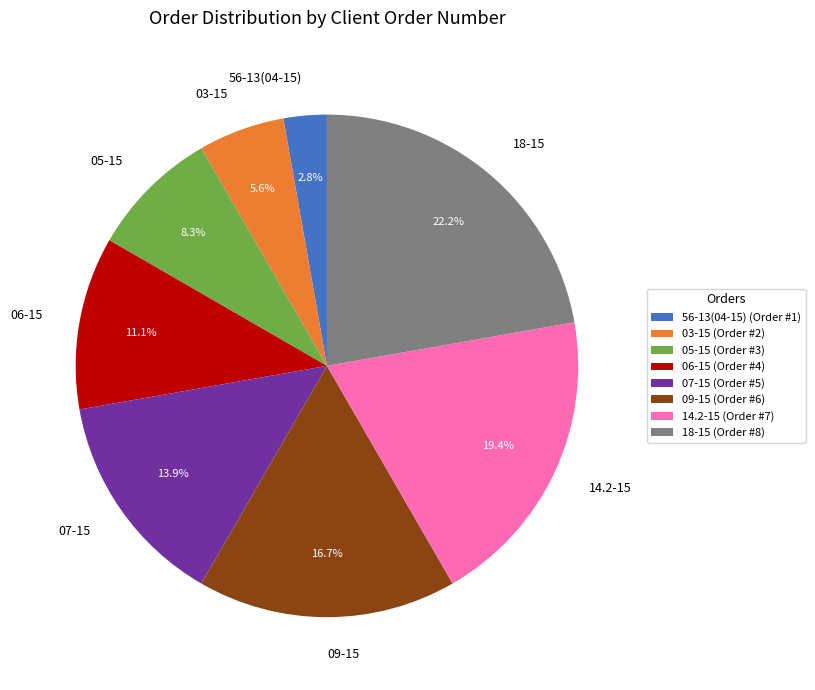

To the nearest percent, what percentage of the pie is 03-15?

6%